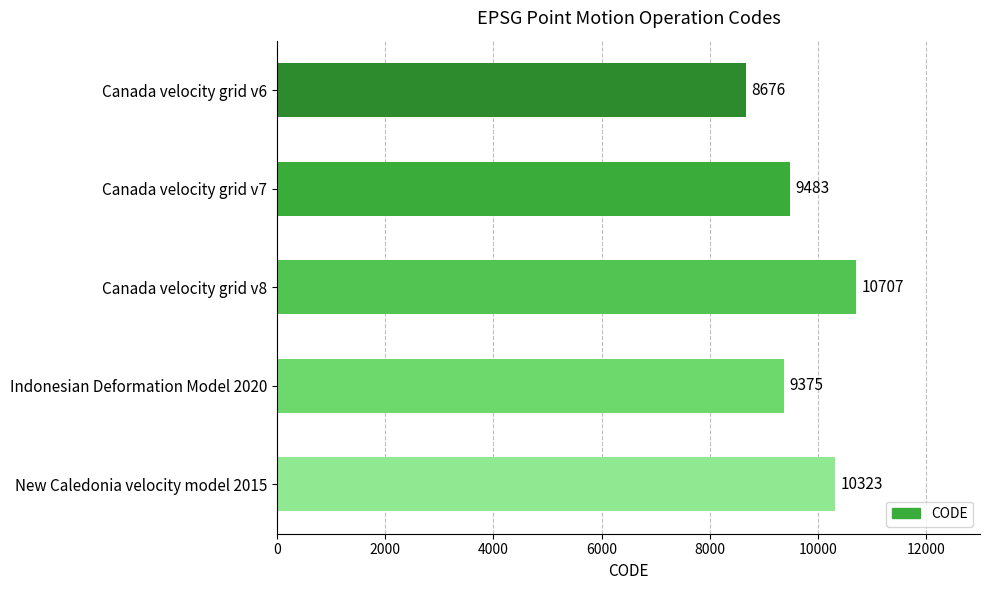

Does the chart contain stacked bars?

No